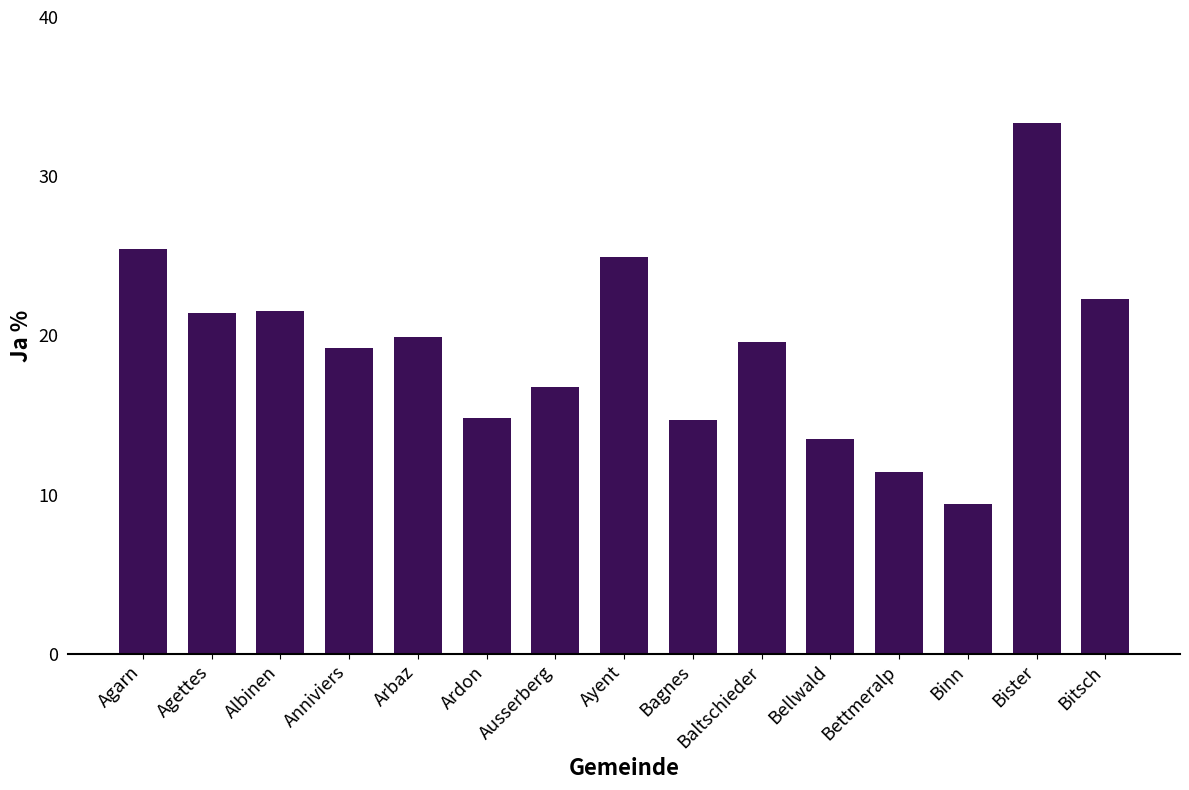

Which has a higher value, Ayent or Bellwald?

Ayent